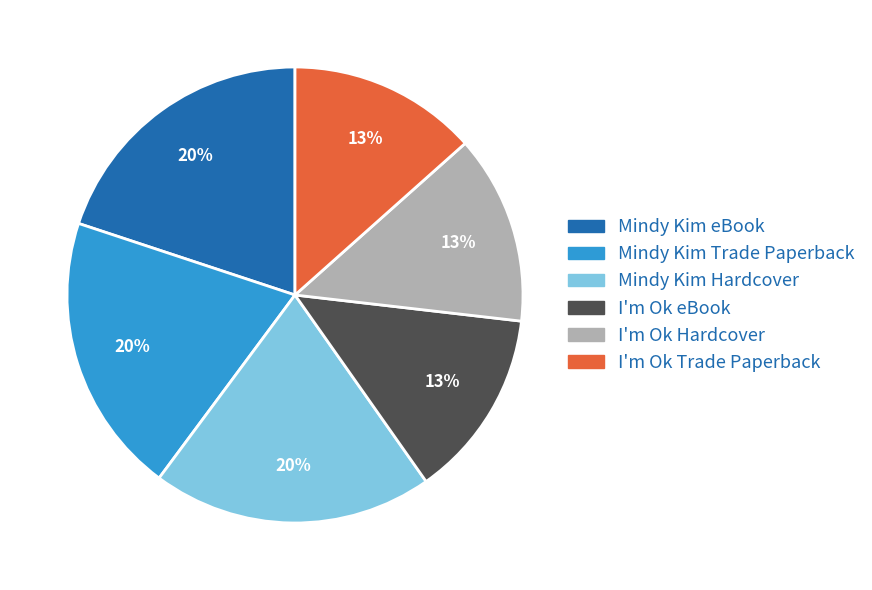

Combined, do I'm Ok eBook and I'm Ok Trade Paperback account for over 50%?

No